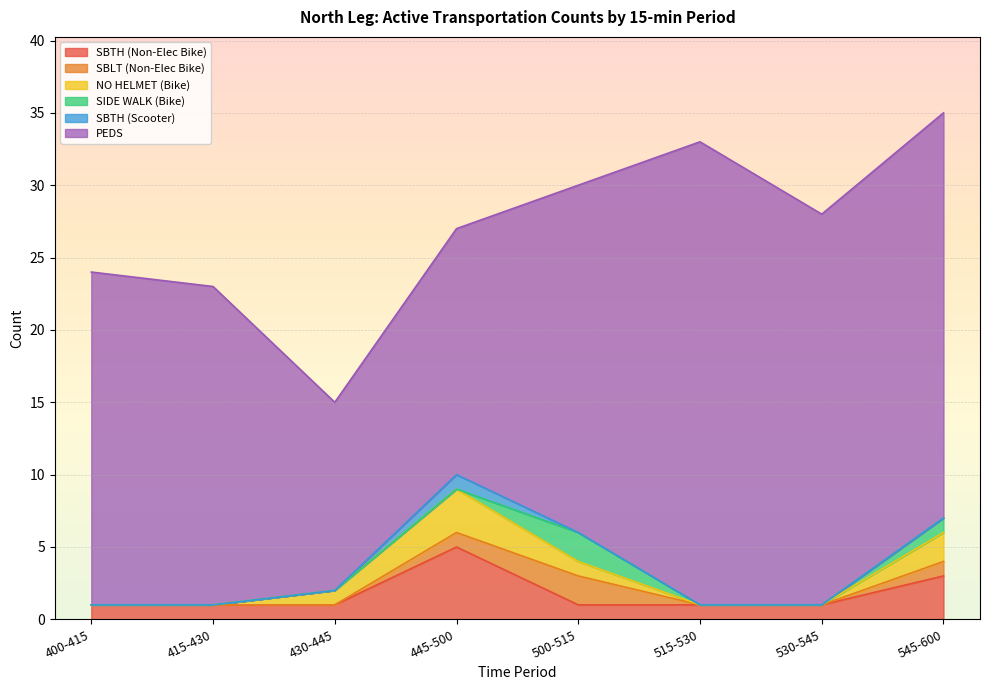

Which category has the lowest value in the PEDS series?

430-445